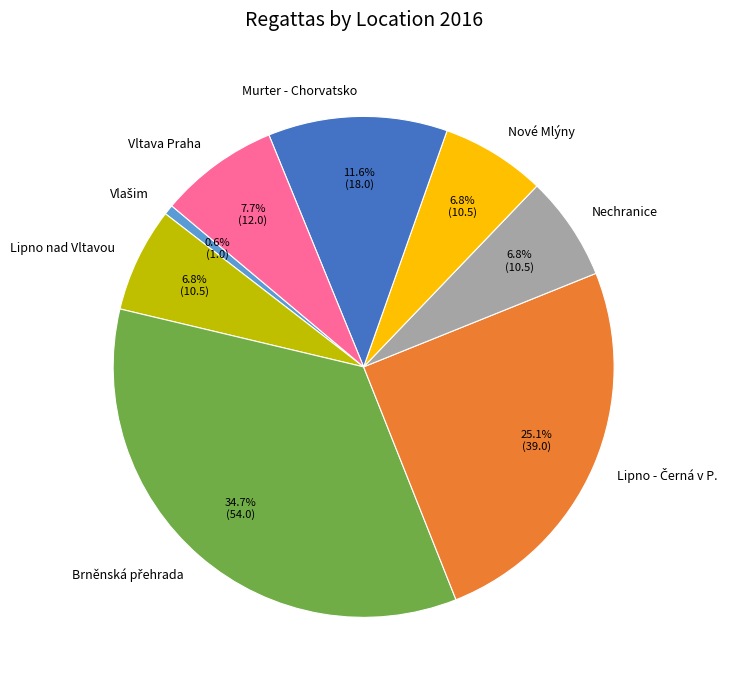

Do Nové Mlýny and Murter - Chorvatsko together represent more than half of the pie?

No